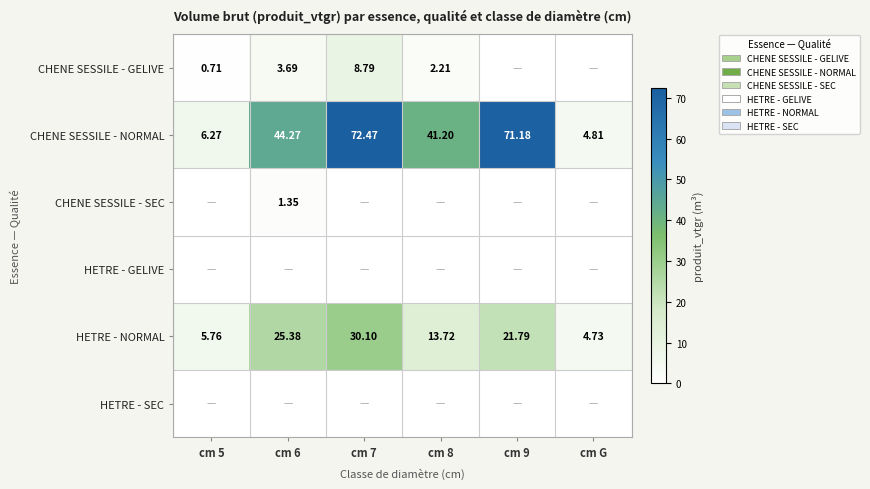

Is the value of CHENE SESSILE - NORMAL at cm G greater than the value of CHENE SESSILE - GELIVE at cm 5?

Yes